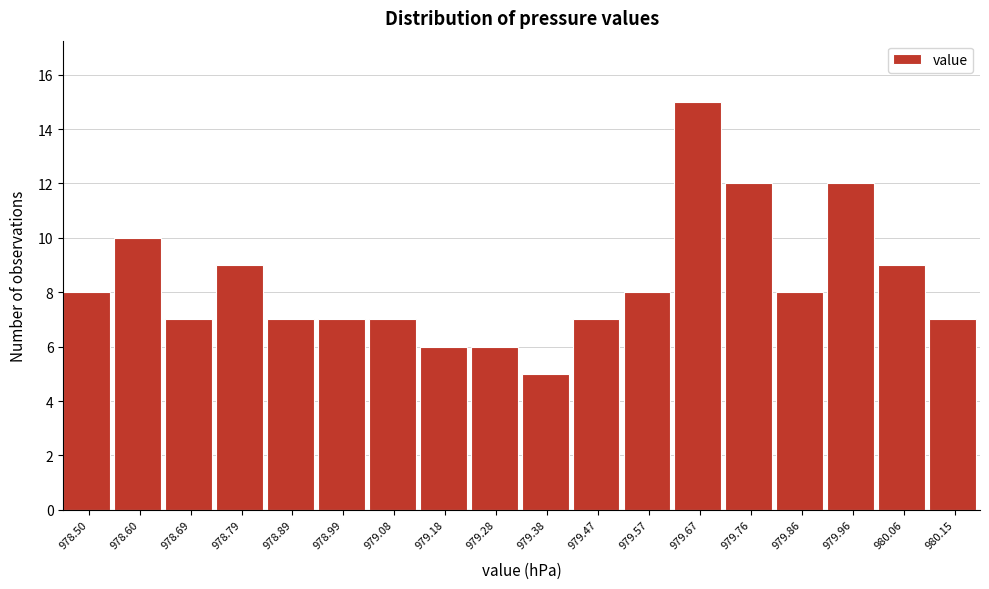

Reading right to left, extract all data points from this chart.

980.15=7	980.06=9	979.96=12	979.86=8	979.76=12	979.67=15	979.57=8	979.47=7	979.38=5	979.28=6	979.18=6	979.08=7	978.99=7	978.89=7	978.79=9	978.69=7	978.60=10	978.50=8